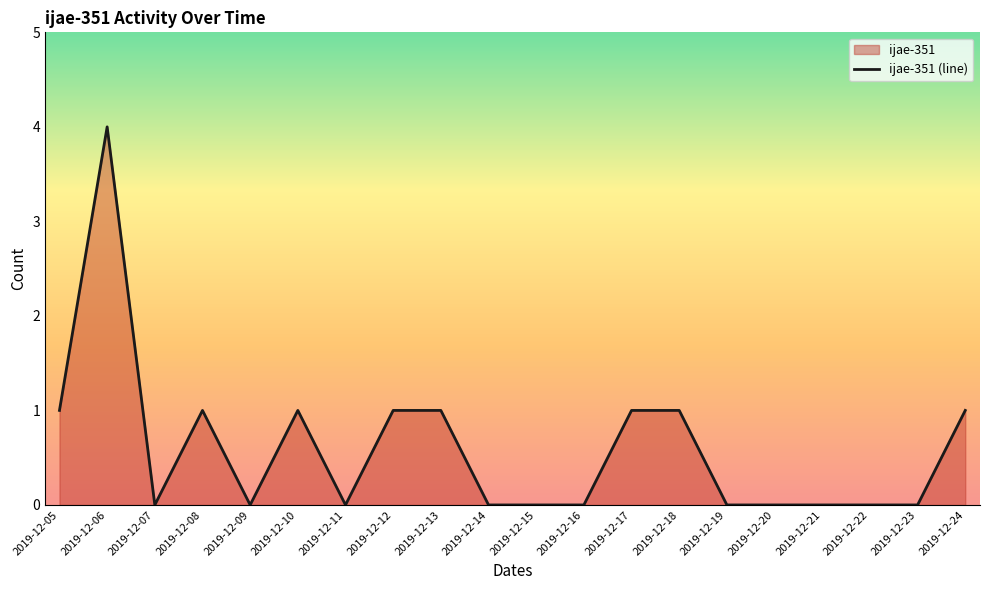

How many lines are shown in the chart?

1